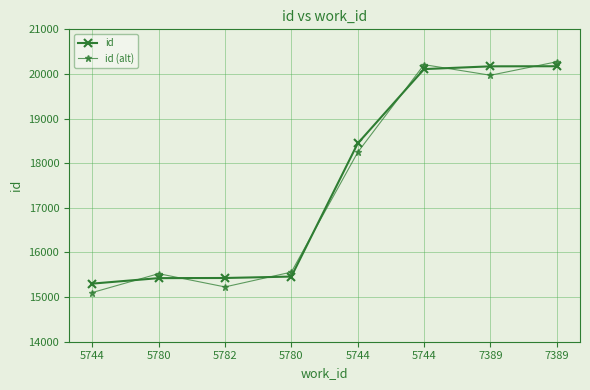

Which series has the largest range (max minus min)?

id (alt)